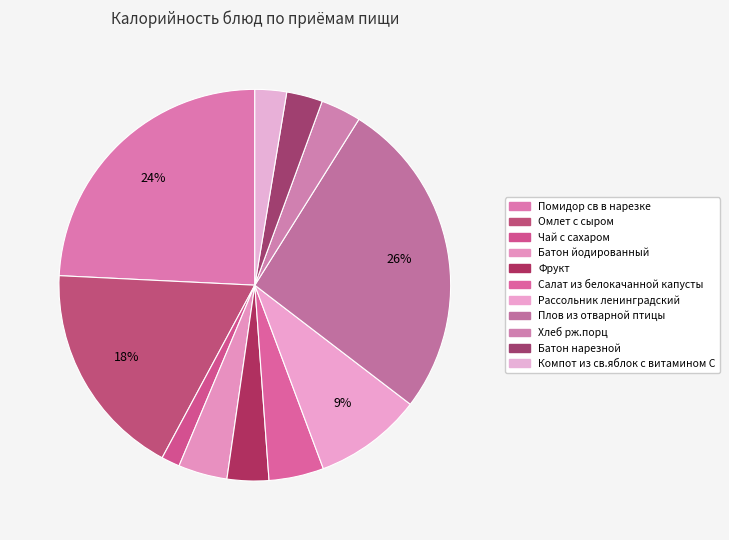

How many segments does this pie chart have?

11